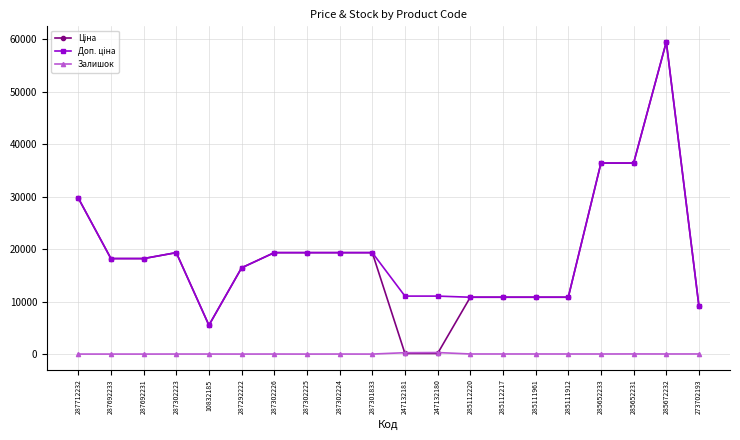

What is the spread (max minus min) of values at 285111961?

10823.1